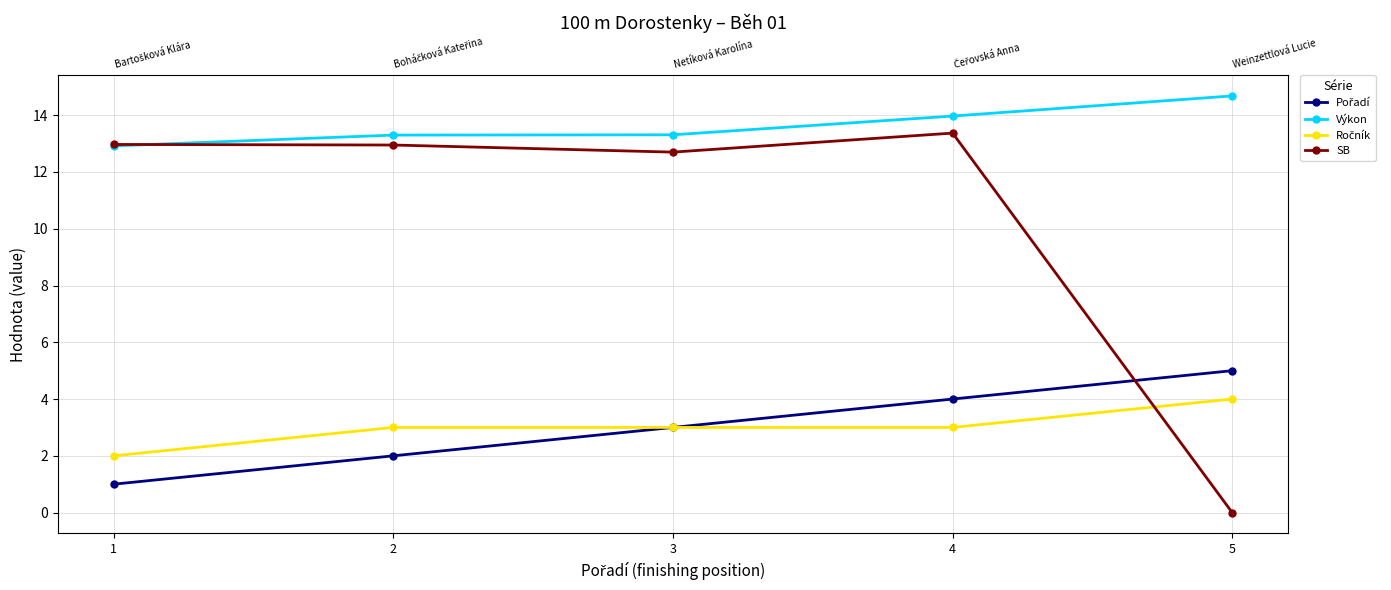

How many lines are shown in the chart?

4